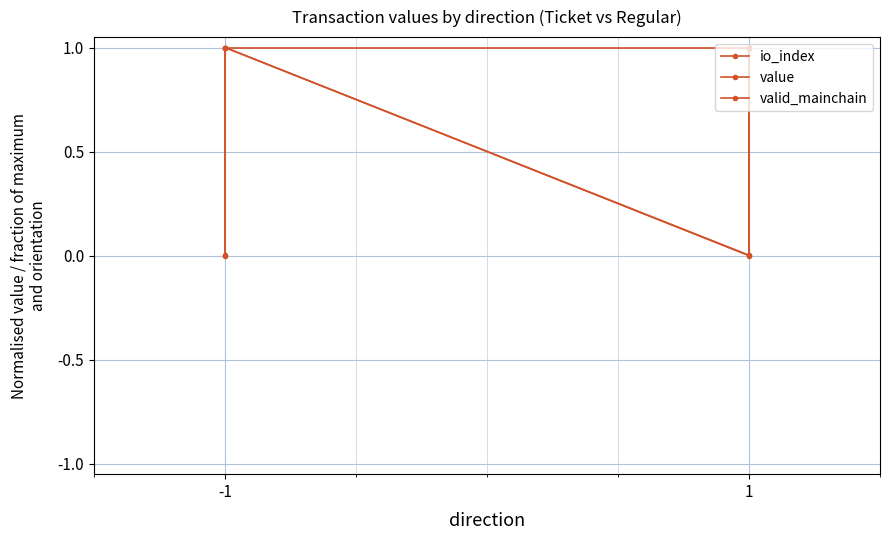

Between -1 and 1, which is larger?

1